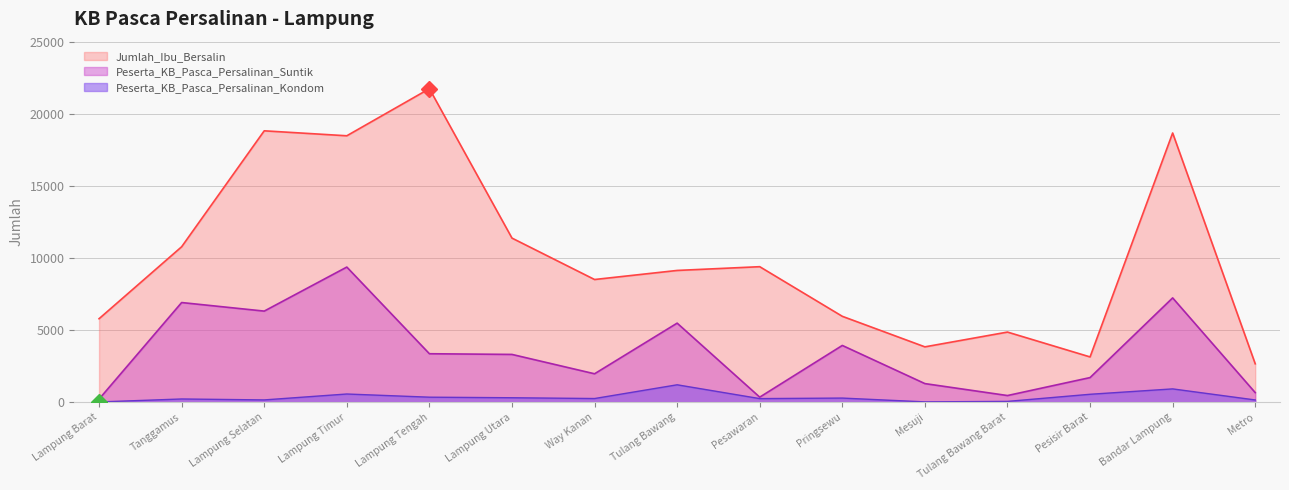

In Peserta_KB_Pasca_Persalinan_Suntik, how many points are lower than both neighbors (excluding endpoints)?

4